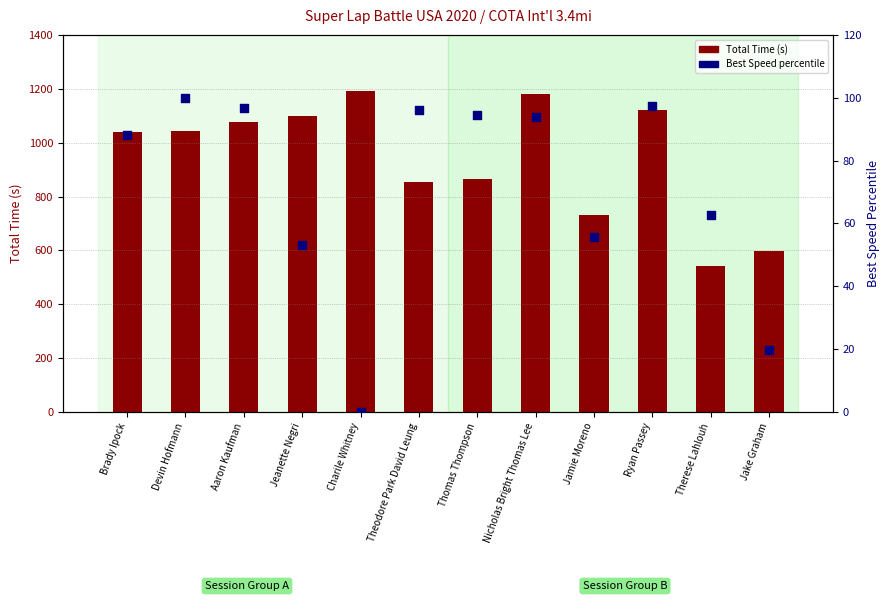

At how many categories does at least one series exceed 1067?

5